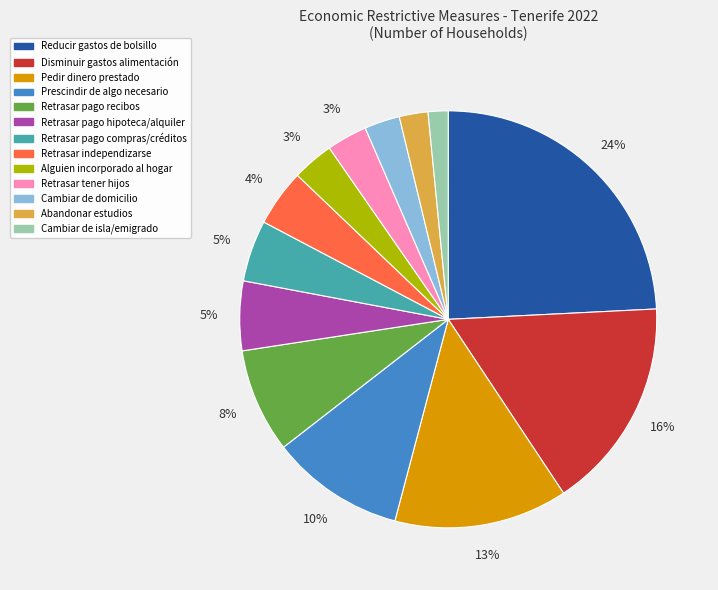

What is the largest slice in the pie chart?

Reducir gastos de bolsillo